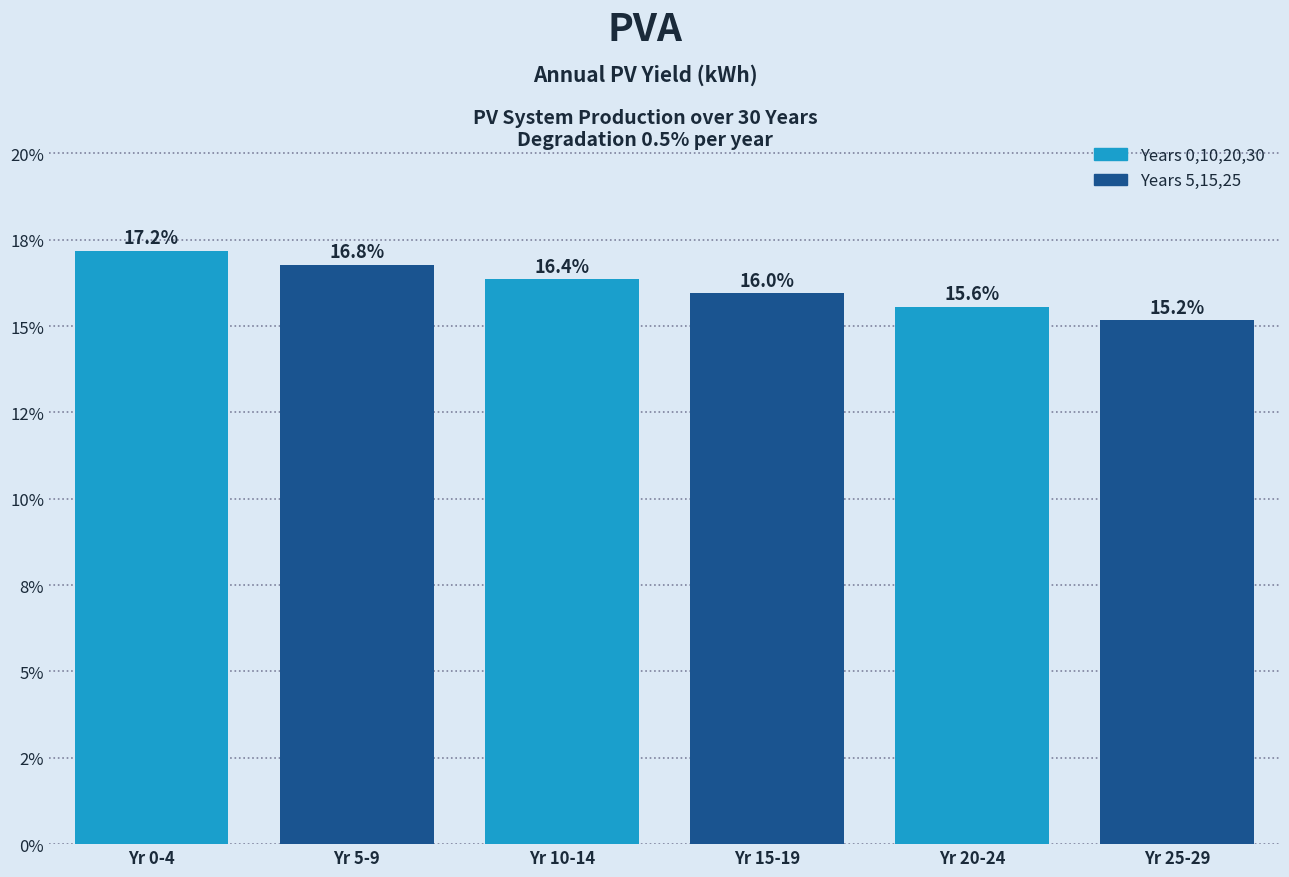

Does the chart contain any negative values?

No